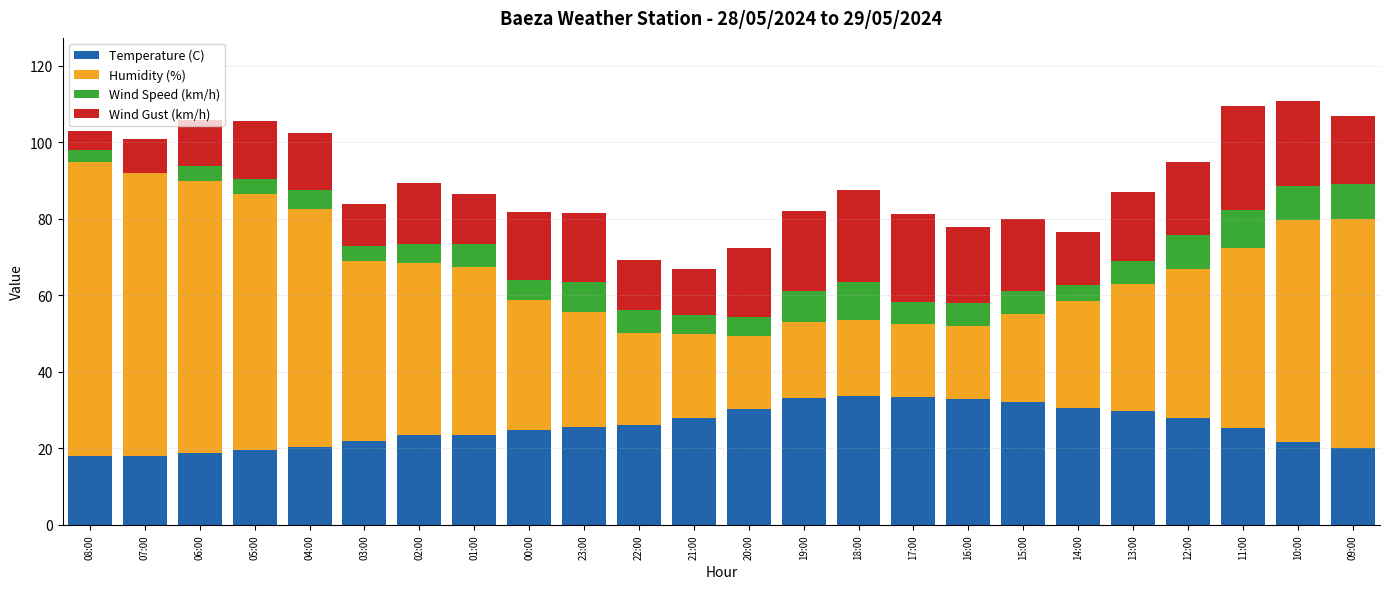

What is the highest value of the Temperature (C) series?

33.6